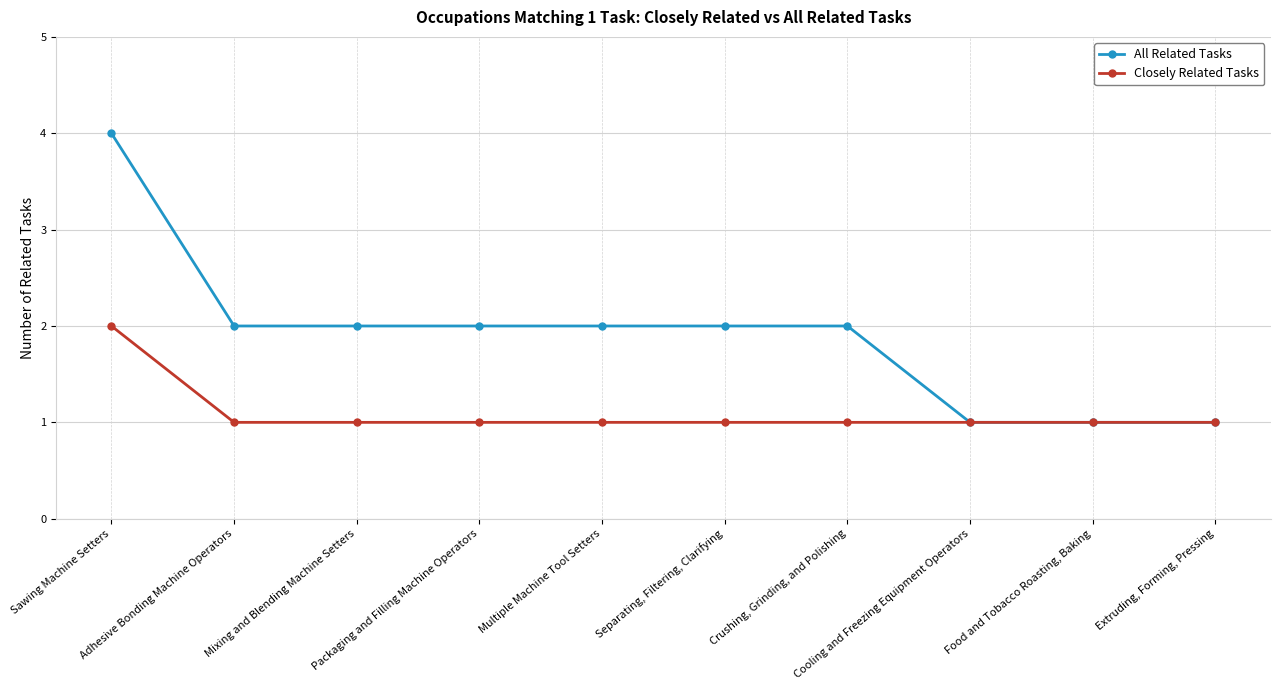

What is the smallest value displayed?

1